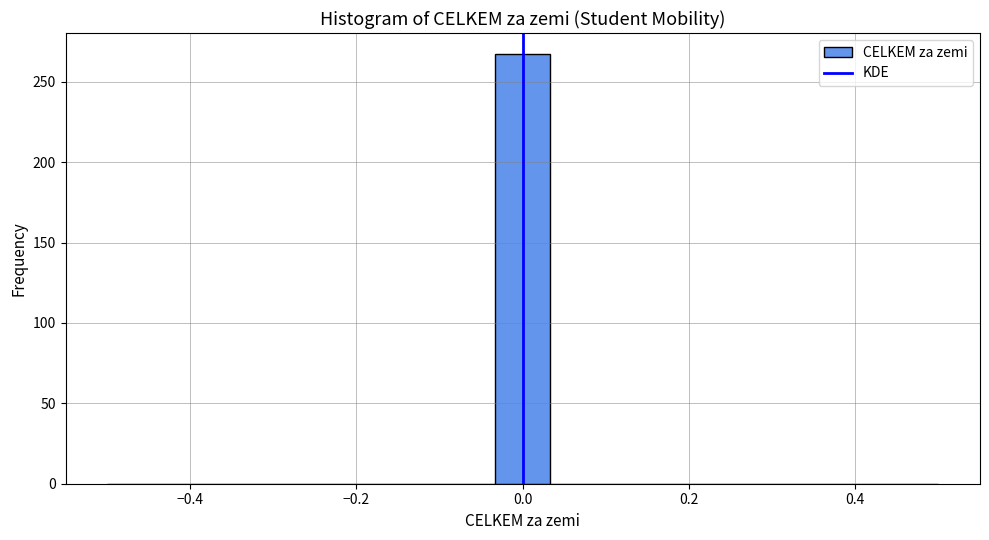

Around what value on the x-axis is the tallest bar? Give the approximate position of its centre, as read against the axis.

0.00